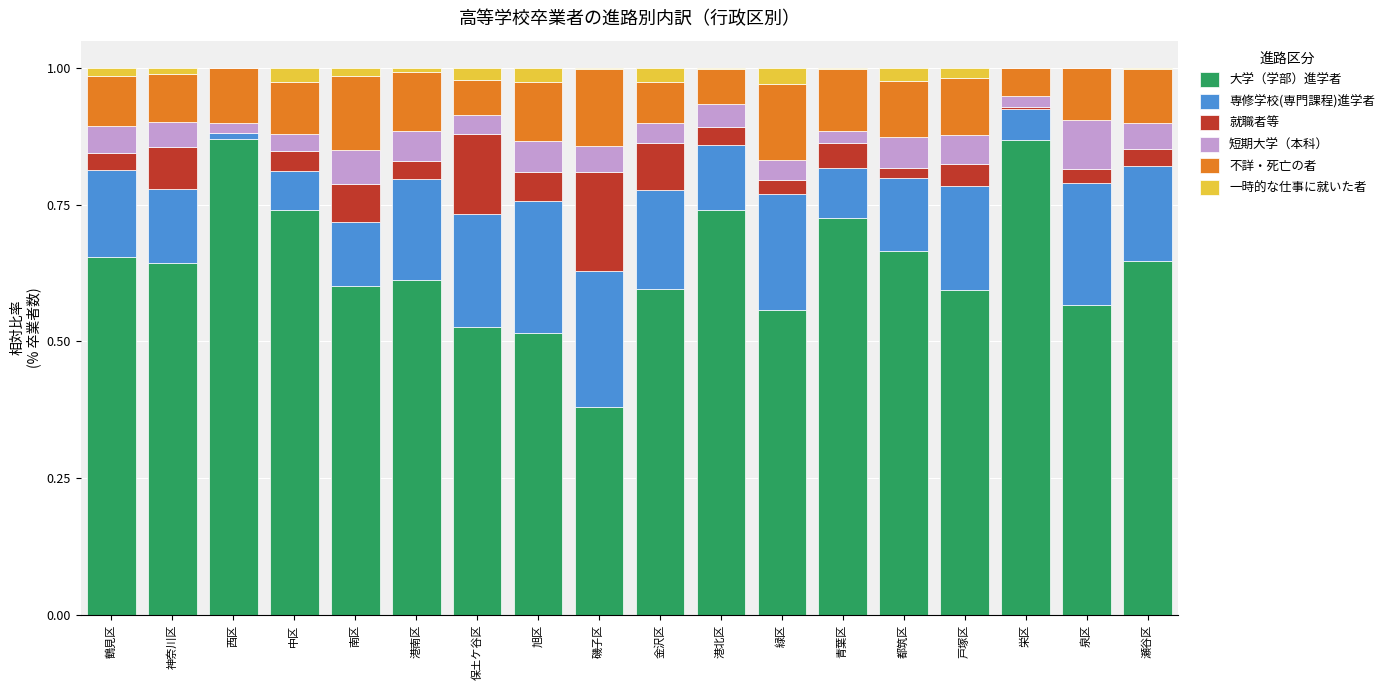

What is the total value across all series at 旭区?

1.0